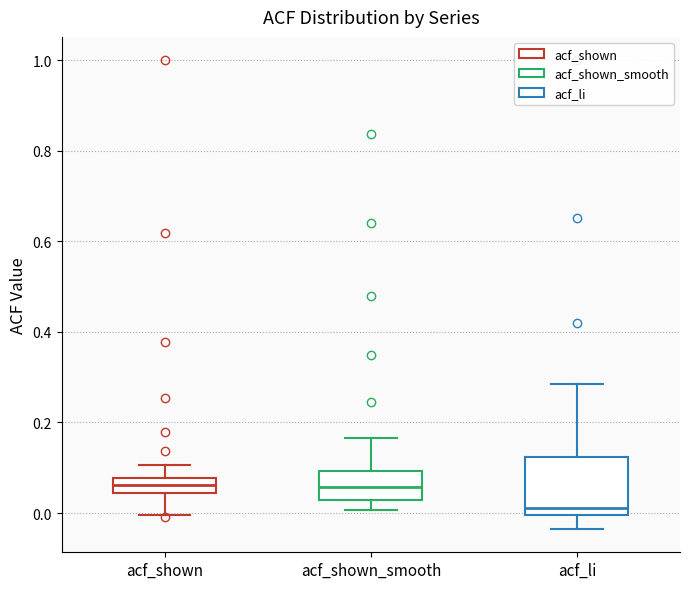

Reading left to right, transcribe this box plot: for each box, give where its median line is, the range the box spans, and where its two whiskers end, as read against the y-axis. The values are not printed on the chart, so give them approximately, as read against the axis.

acf_shown: median 0.06, box 0.04 to 0.08, whiskers 0.00 to 0.10
acf_shown_smooth: median 0.06, box 0.02 to 0.10, whiskers 0.00 to 0.16
acf_li: median 0.02, box 0.00 to 0.12, whiskers -0.04 to 0.28